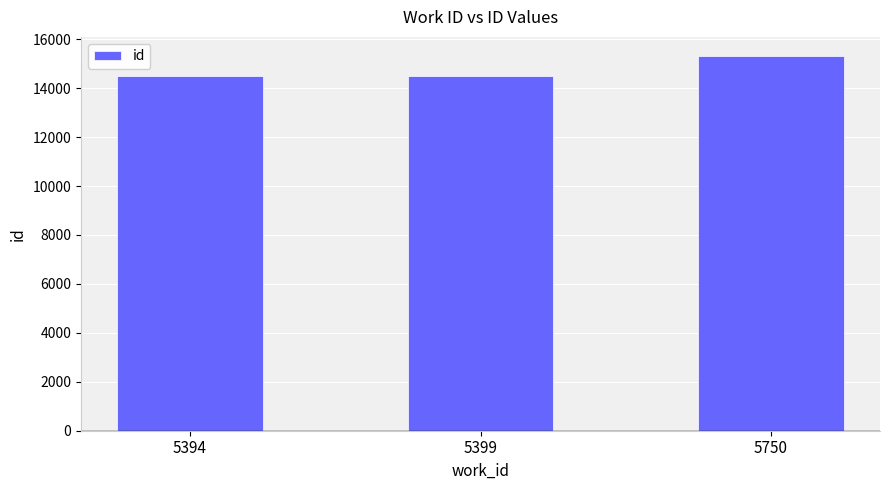

What is the change in value from 5394 to 5399?

+12